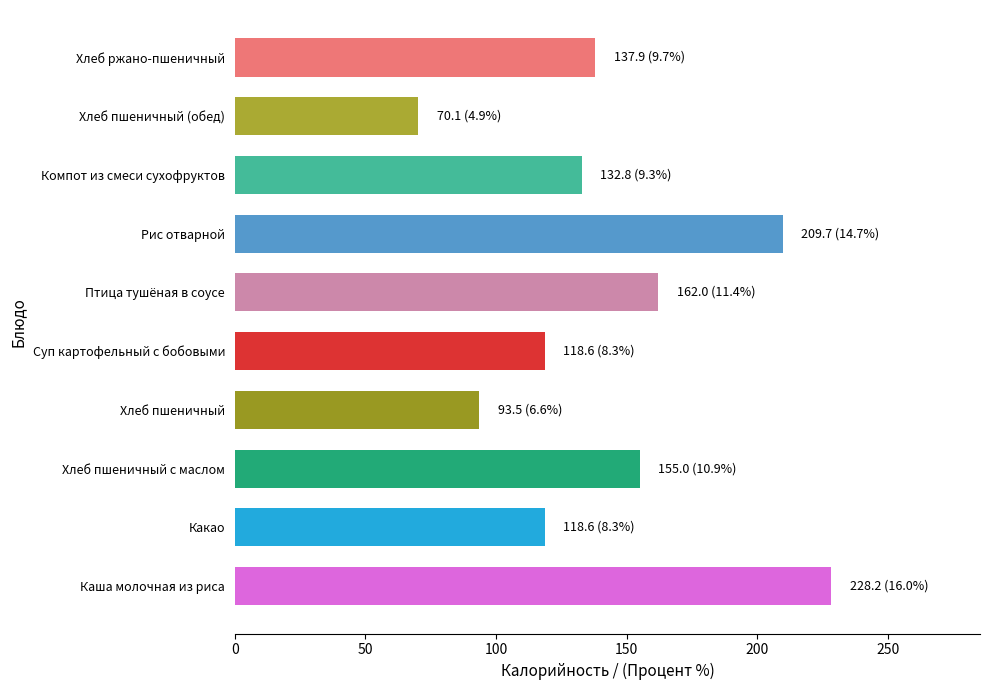

How many series are shown in this chart?

1